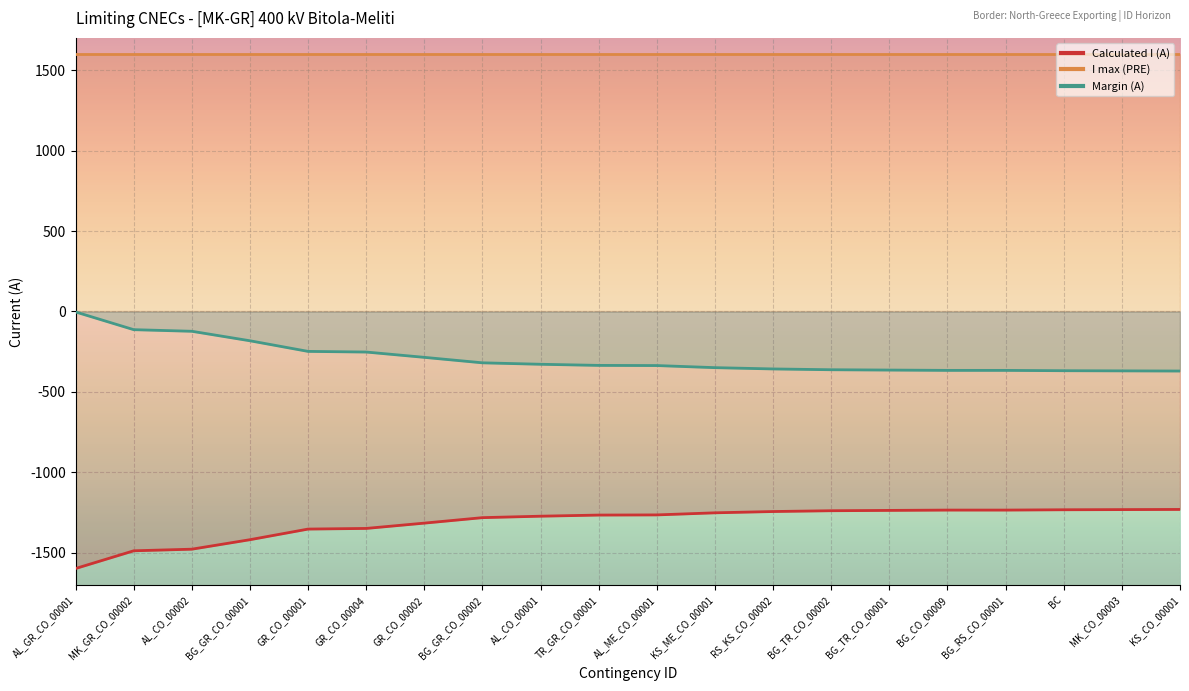

Which series changed the most between BG_GR_CO_00002 and TR_GR_CO_00001?

Calculated I (A)